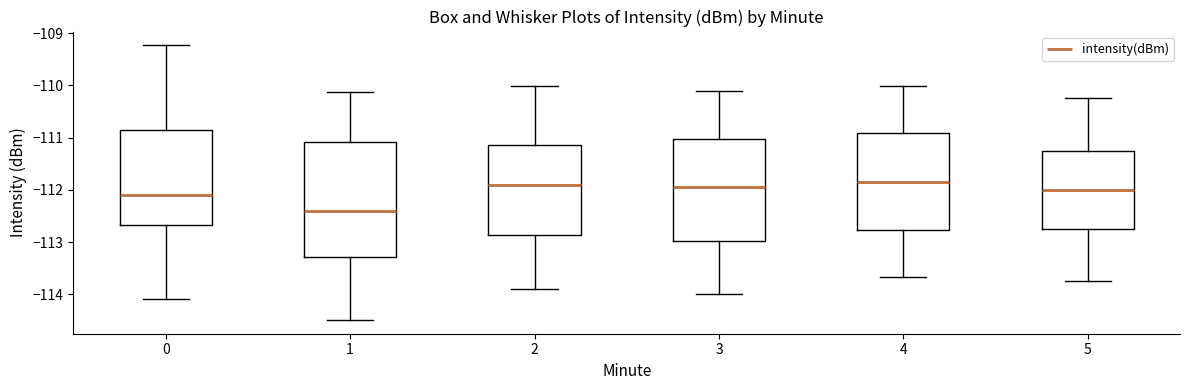

Reading left to right, transcribe this box plot: for each box, give where its median line is, the range the box spans, and where its two whiskers end, as read against the y-axis. The values are not printed on the chart, so give them approximately, as read against the axis.

0: median -112.1, box -112.7 to -110.9, whiskers -114.1 to -109.2
1: median -112.4, box -113.3 to -111.1, whiskers -114.5 to -110.1
2: median -111.9, box -112.9 to -111.2, whiskers -113.9 to -110.0
3: median -111.9, box -113.0 to -111.0, whiskers -114.0 to -110.1
4: median -111.8, box -112.8 to -110.9, whiskers -113.7 to -110.0
5: median -112.0, box -112.7 to -111.2, whiskers -113.7 to -110.2